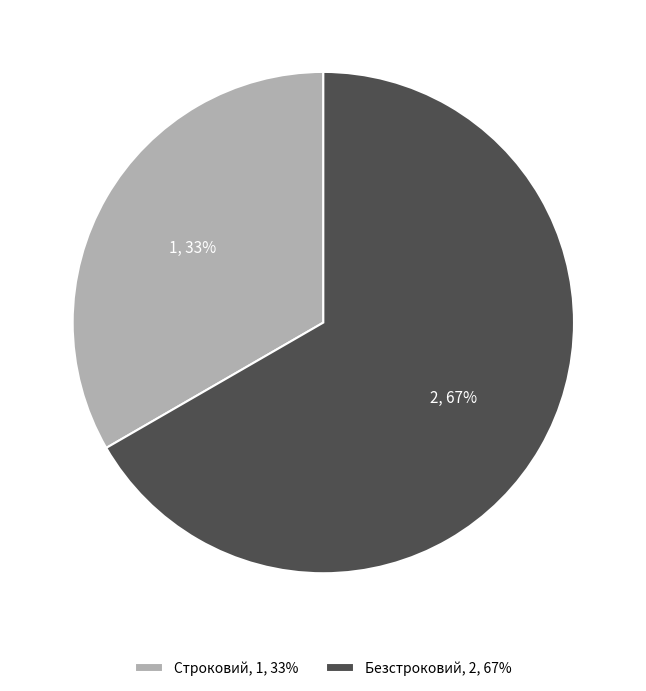

Which category has the smallest portion of the pie?

Строковий